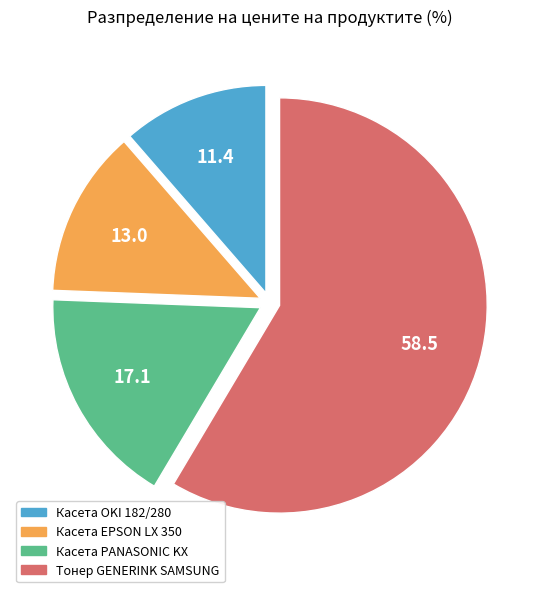

Which category has the biggest portion of the pie?

Тонер GENERINK SAMSUNG